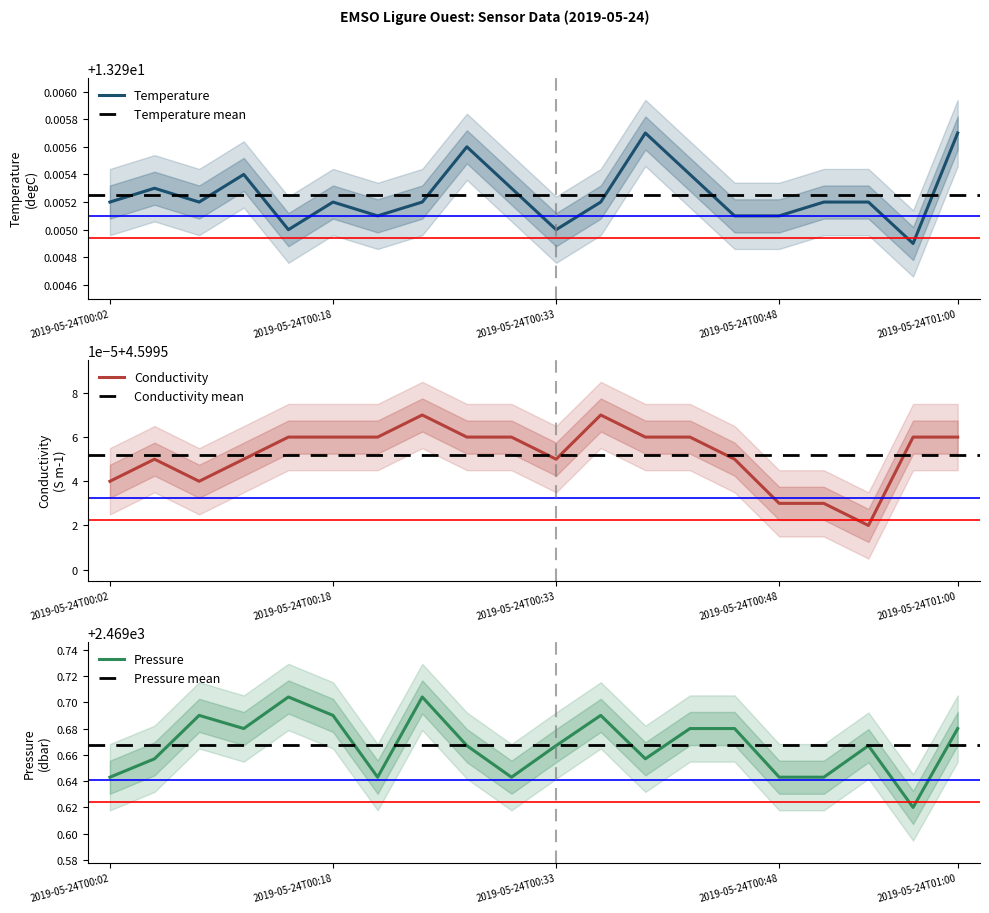

How many Pressure values are between 2469 and 2470?

20